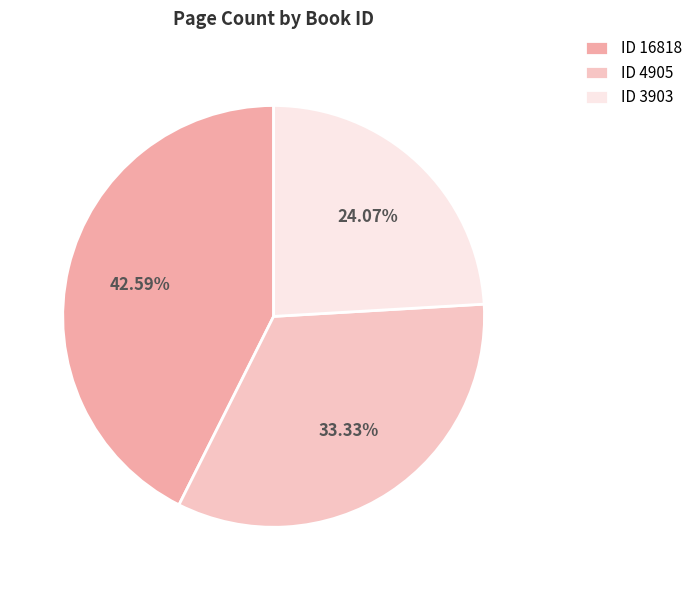

Rank the categories by value from lowest to highest.

ID 3903, ID 4905, ID 16818